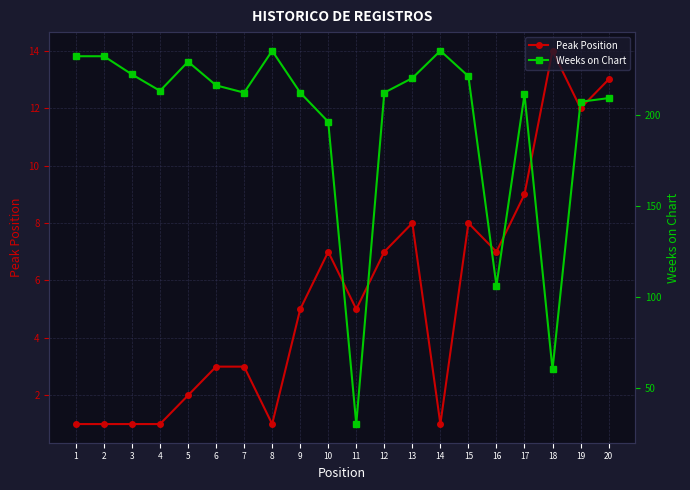

Between 7 and 13, which series saw the biggest shift?

Weeks on Chart